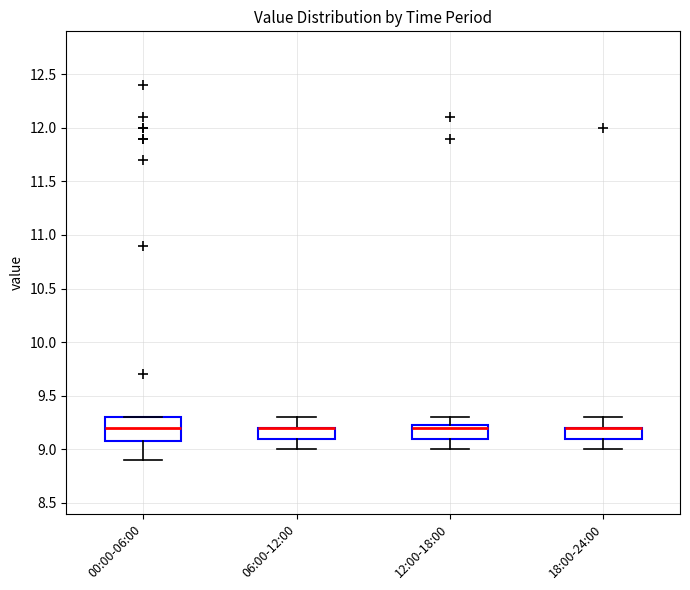

Reading left to right, read every box against the y-axis: the position of its median line, the range the box covers, and the ends of its whiskers. The values are not printed on the chart, so give them approximately, as read against the axis.

00:00-06:00: median 9.20, box 9.10 to 9.30, whiskers 8.90 to 9.30
06:00-12:00: median 9.20 (drawn on the box's upper edge), box 9.10 to 9.20, whiskers 9.00 to 9.30
12:00-18:00: median 9.20, box 9.10 to 9.25, whiskers 9.00 to 9.30
18:00-24:00: median 9.20 (drawn on the box's upper edge), box 9.10 to 9.20, whiskers 9.00 to 9.30